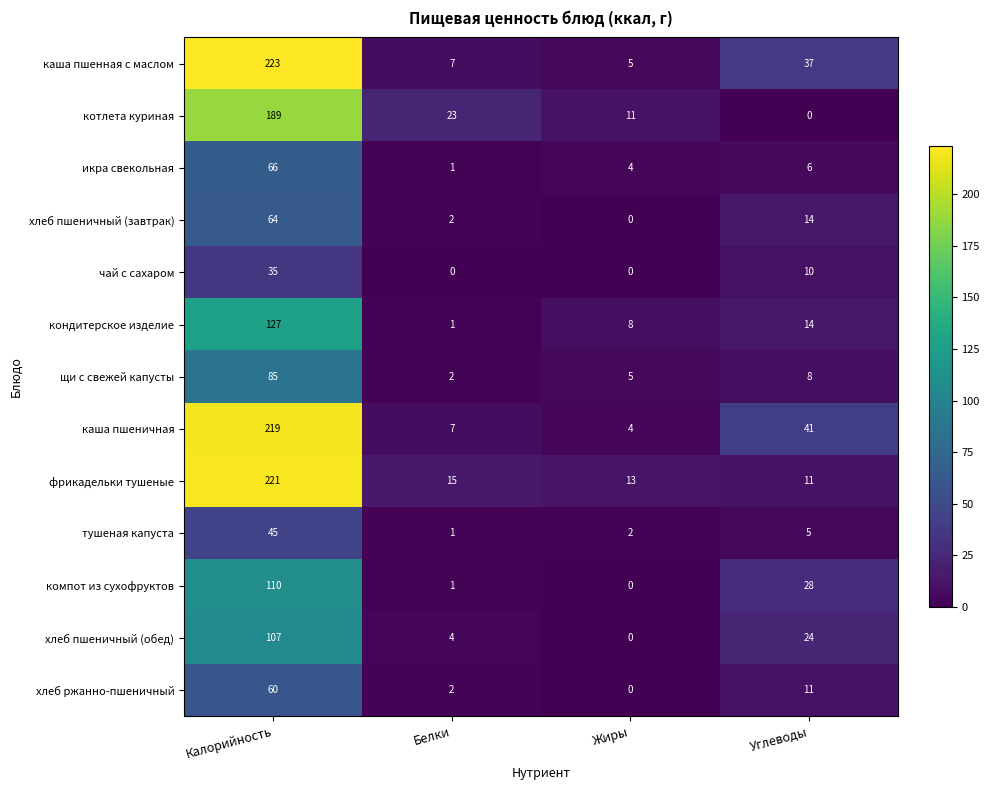

Is it true that хлеб пшеничный (обед) equals -69 at Жиры?

False